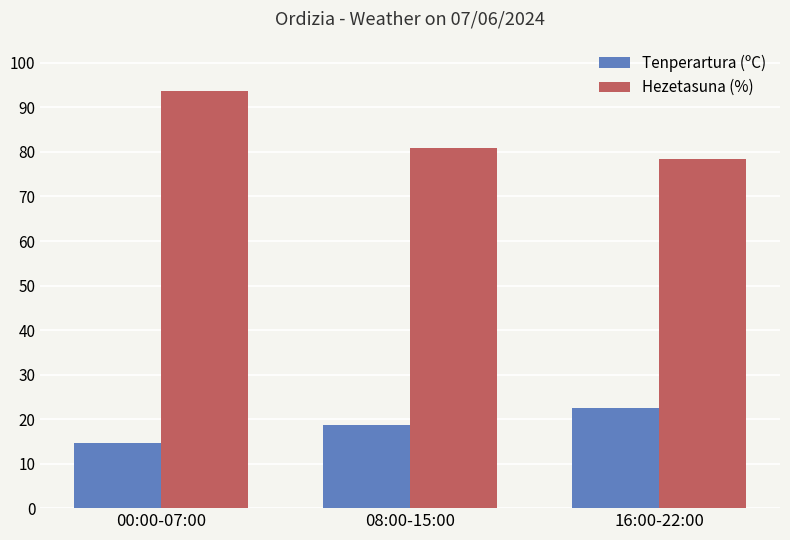

At which category is the sum across all series the highest?

00:00-07:00